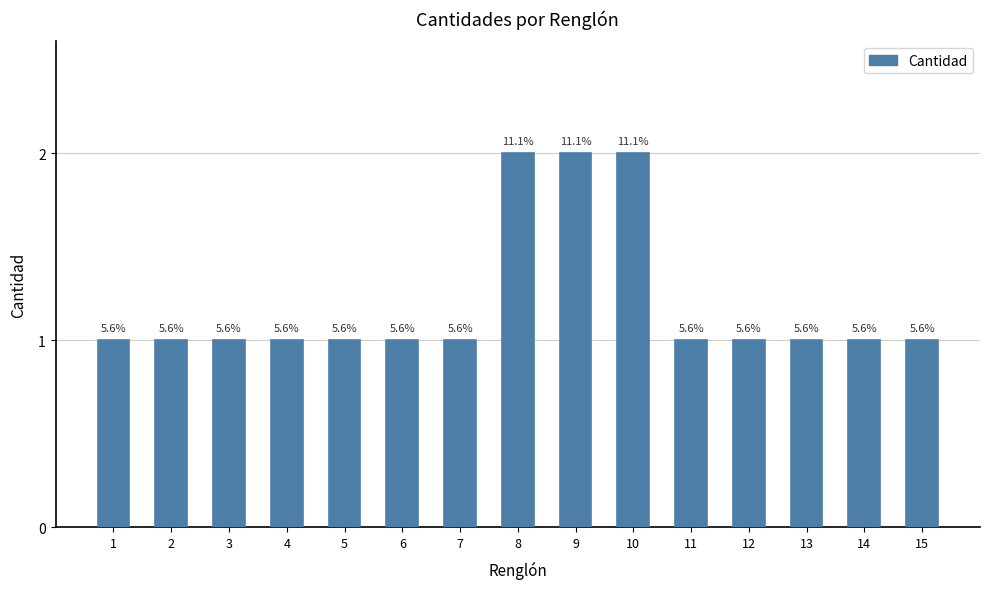

Which has a higher value, 15 or 3?

15